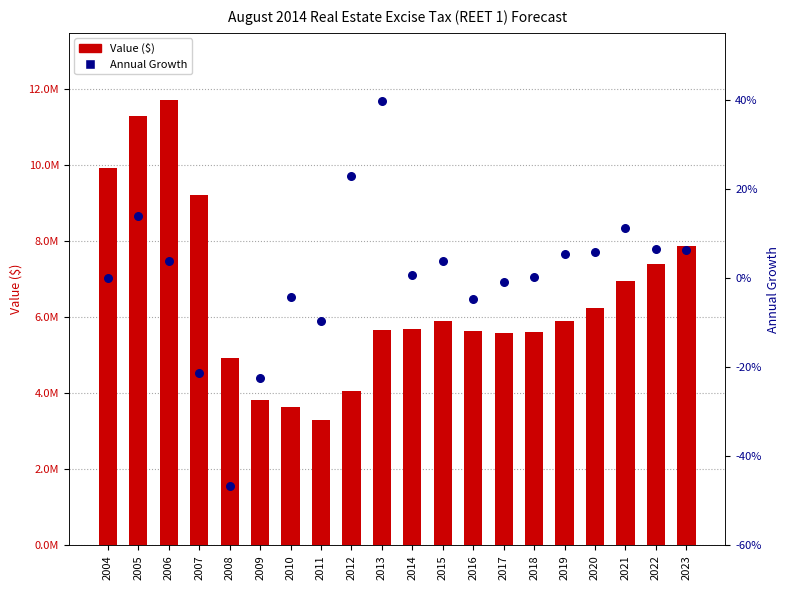

Which series has the largest Y range (max minus min)?

Value ($)